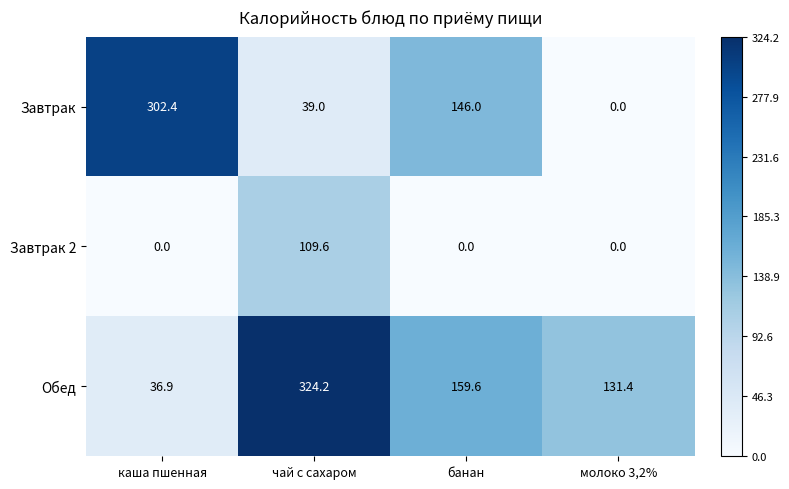

Reading right to left, extract all data points from this chart.

Завтрак: 0.0	146.0	39.0	302.4
Завтрак 2: 0.0	0.0	109.6	0.0
Обед: 131.4	159.6	324.2	36.9